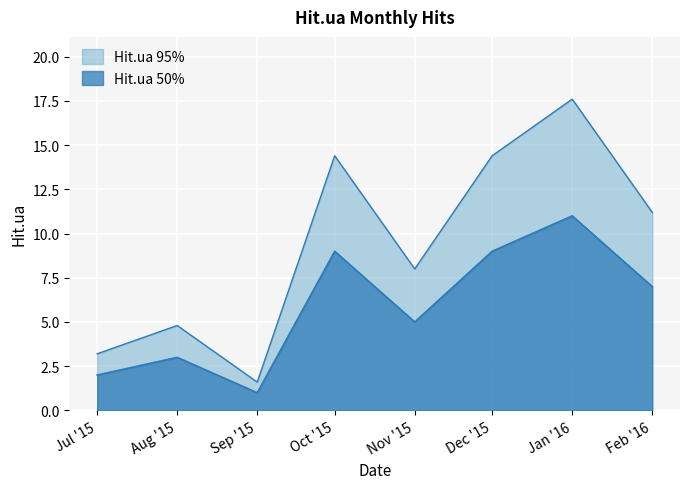

What is the label of the 5th point from the left?

Nov '15